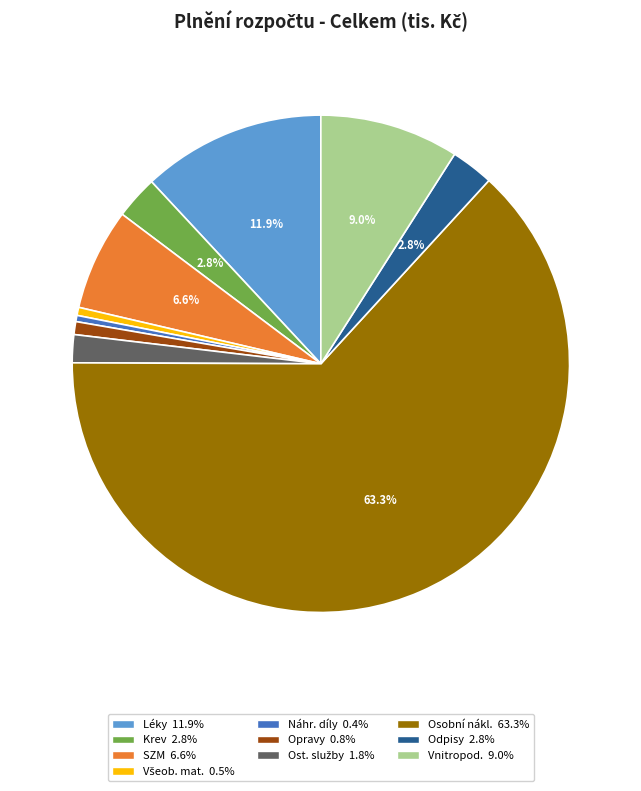

Is there a majority slice in this chart?

Yes